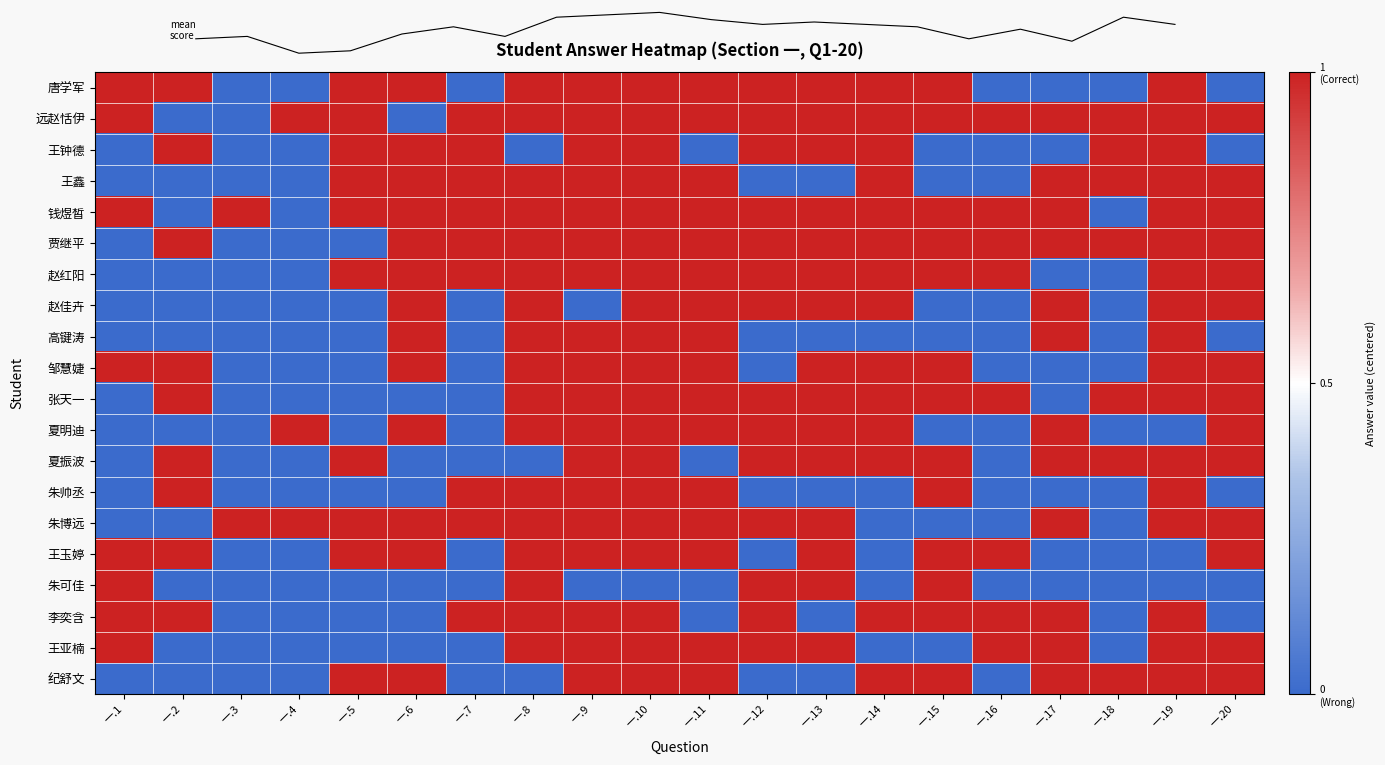

Between 一.1 and 一.2, which series saw the biggest shift?

远赵恬伊